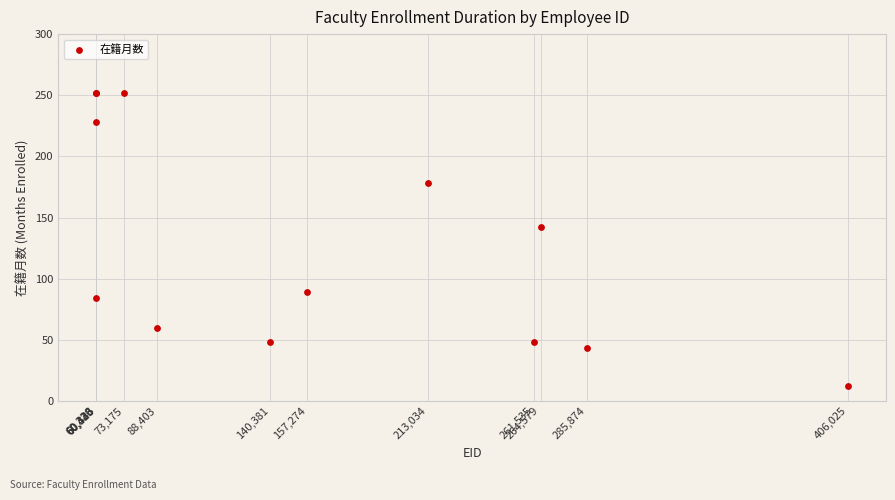

What Y value in the scatter plot is closest to 132?

142